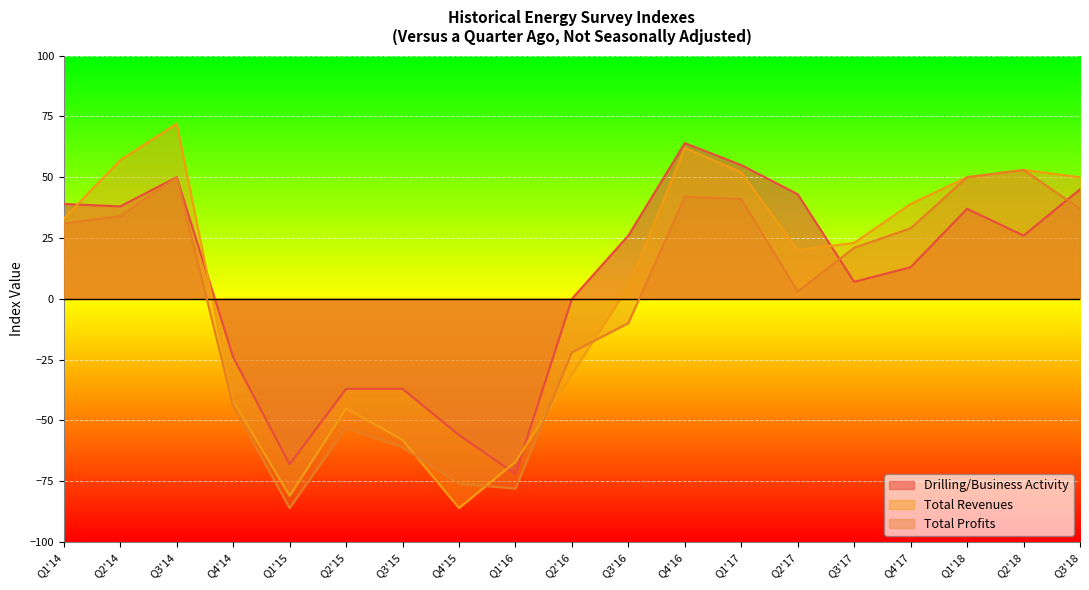

Reading left to right, transcribe all the data shown in this chart.

Drilling/Business Activity: 39	38	50	-24	-68	-37	-37	-56	-72	0	26	64	55	43	7	13	37	26	45
Total Revenues: 33	57	72	-42	-81	-45	-58	-86	-67	-31	5	62	52	20	23	39	50	53	50
Total Profits: 31	34	50	-44	-86	-53	-61	-76	-78	-22	-10	42	41	3	21	29	50	53	37